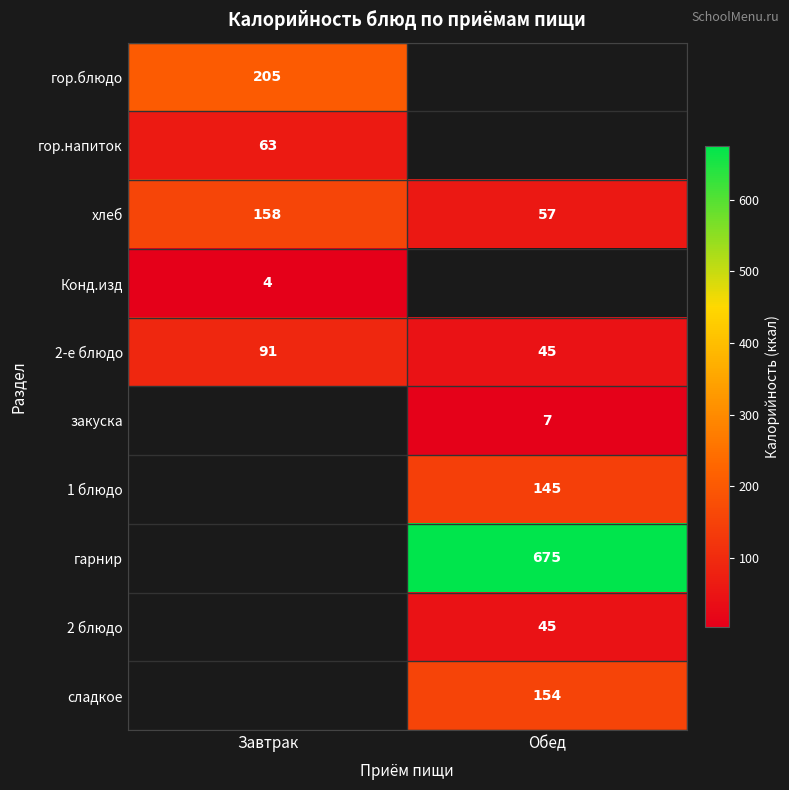

Which category has the highest value in the 2-е блюдо series?

Завтрак